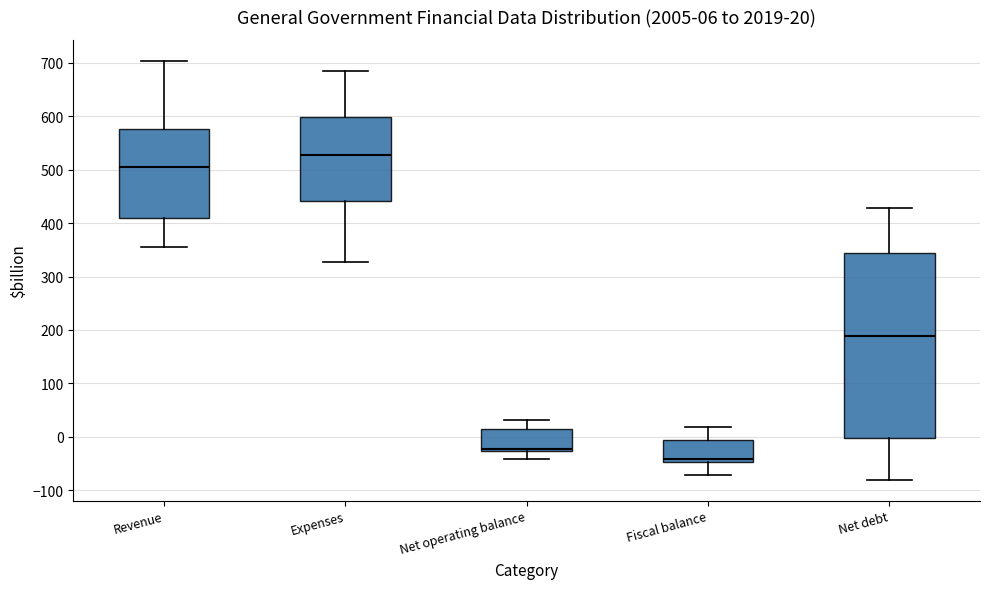

Which box is the tallest, from its lower edge to its upper edge?

Net debt